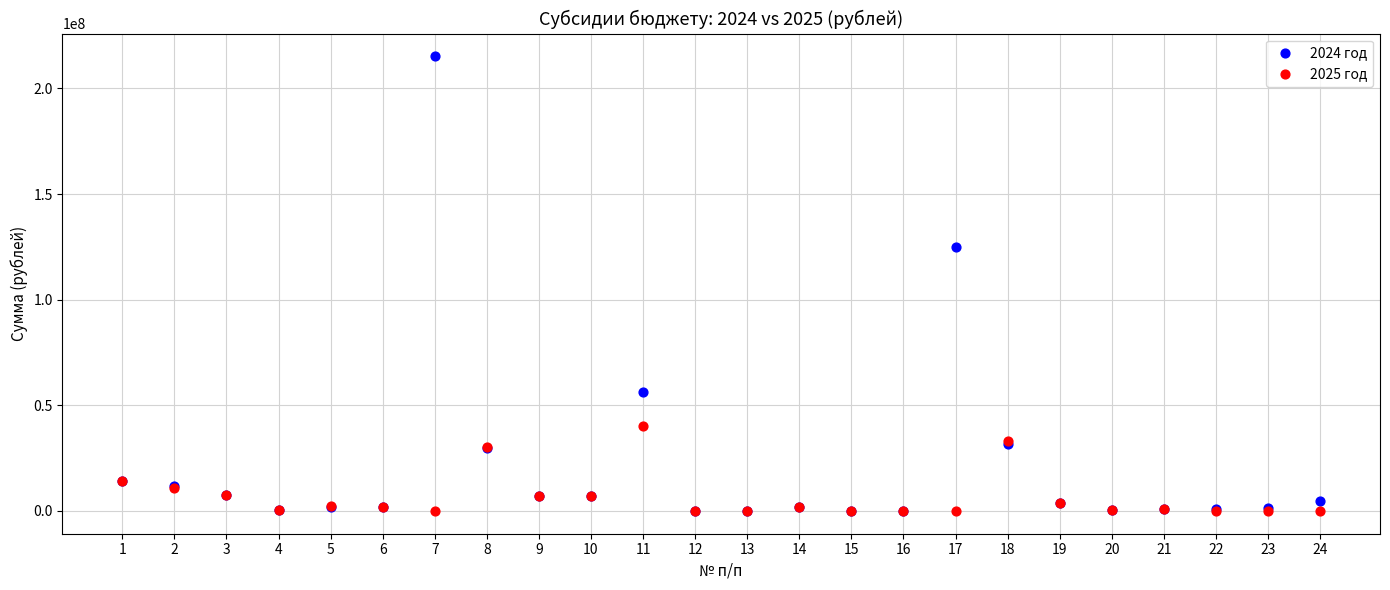

Across all series, what Y value is closest to 107598100?

125138000